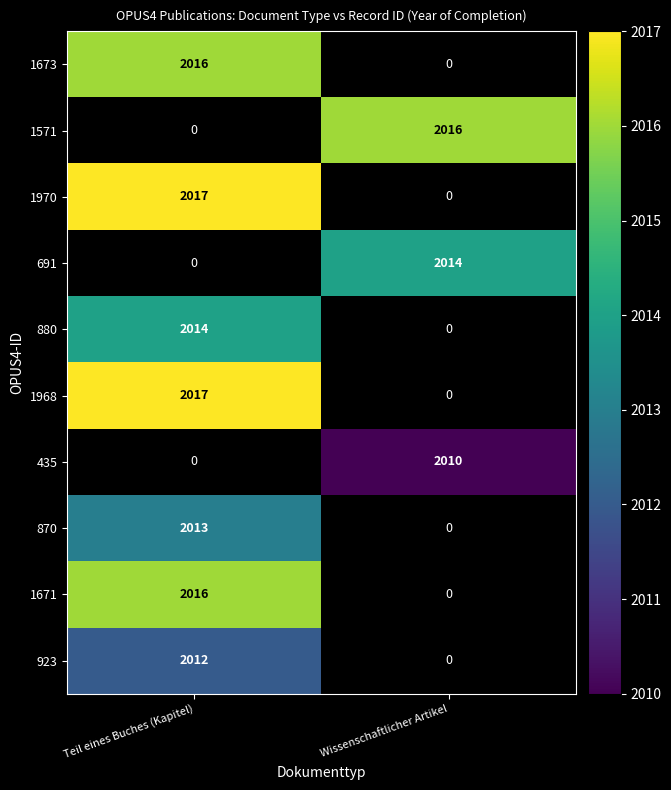

Which label corresponds to the largest value in the chart?

Teil eines Buches (Kapitel)